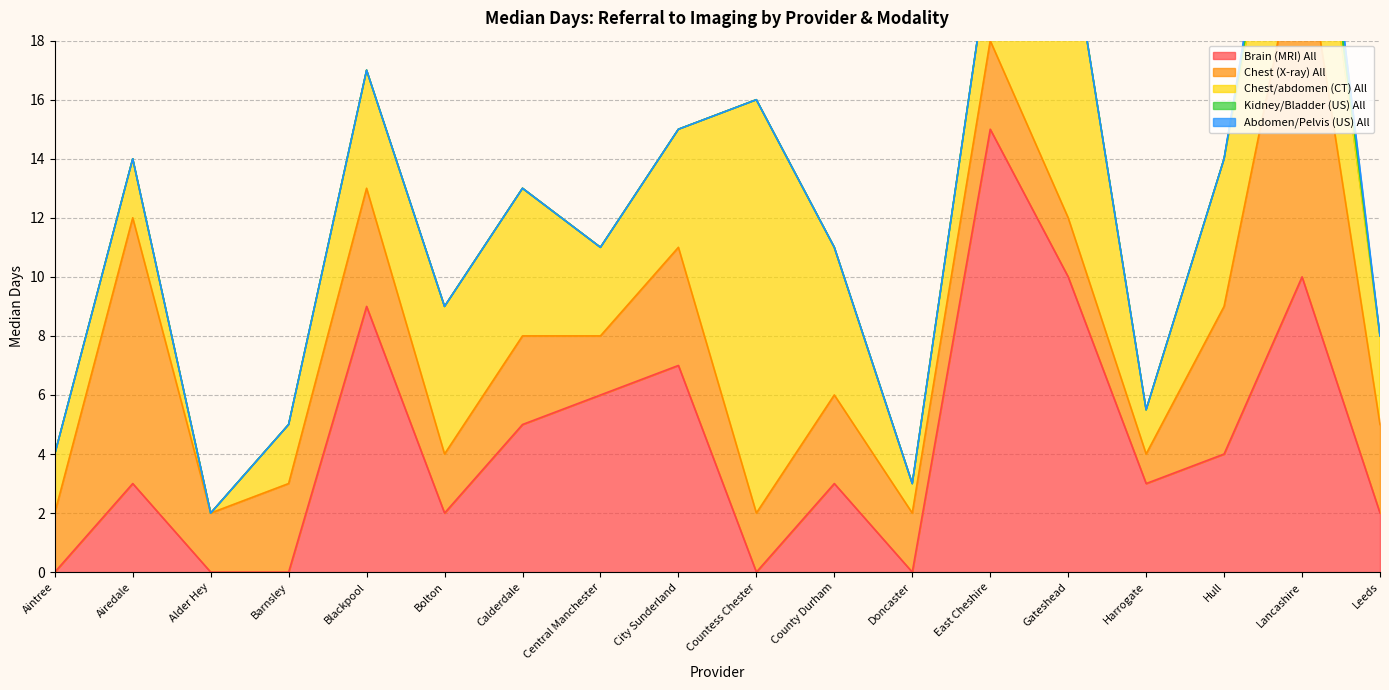

Reading left to right, list all the values displayed in this chart.

Brain (MRI) All: 0.0	3.0	0.0	0.0	9.0	2.0	5.0	6.0	7.0	0.0	3.0	0.0	15.0	10.0	3.0	4.0	10.0	2.0
Chest (X-ray) All: 2.0	9.0	2.0	3.0	4.0	2.0	3.0	2.0	4.0	2.0	3.0	2.0	3.0	2.0	1.0	5.0	12.0	3.0
Chest/abdomen (CT) All: 2.0	2.0	0.0	2.0	4.0	5.0	5.0	3.0	4.0	14.0	5.0	1.0	3.0	10.0	1.5	5.0	6.0	3.0
Kidney/Bladder (US) All: 0.0	0.0	0.0	0.0	0.0	0.0	0.0	0.0	0.0	0.0	0.0	0.0	0.0	0.0	0.0	0.0	1.0	0.0
Abdomen/Pelvis (US) All: 0.0	0.0	0.0	0.0	0.0	0.0	0.0	0.0	0.0	0.0	0.0	0.0	0.0	0.0	0.0	0.0	1.0	0.0